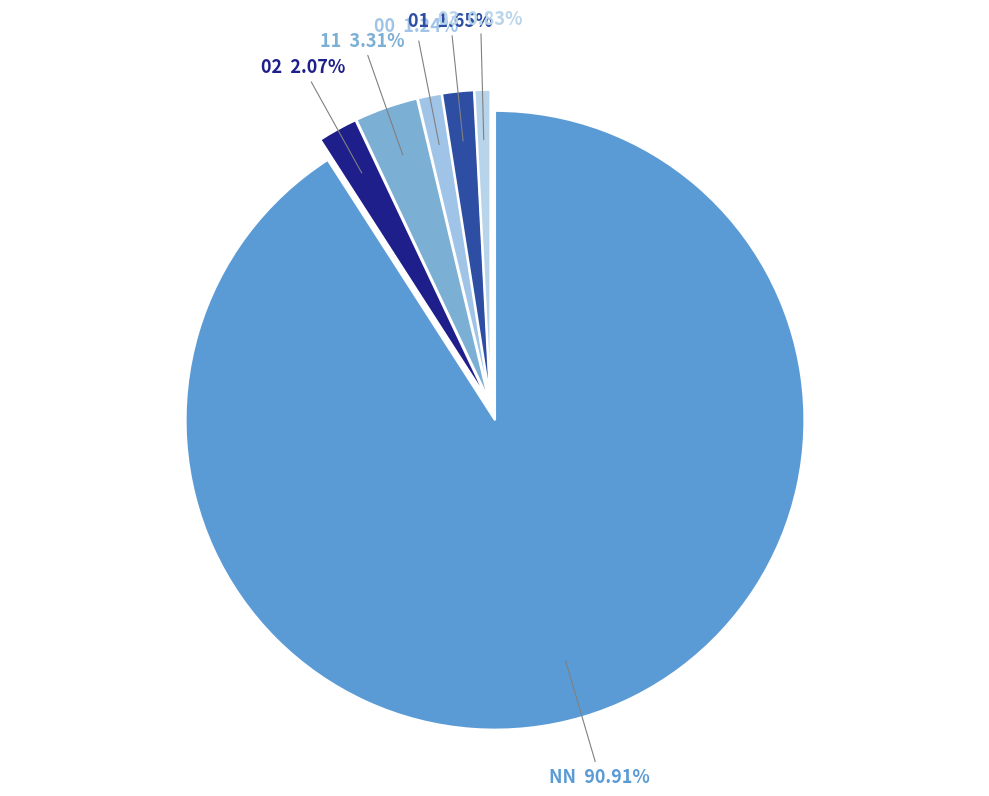

Approximately how many times larger is the value at 00 compared to 02?

0.6